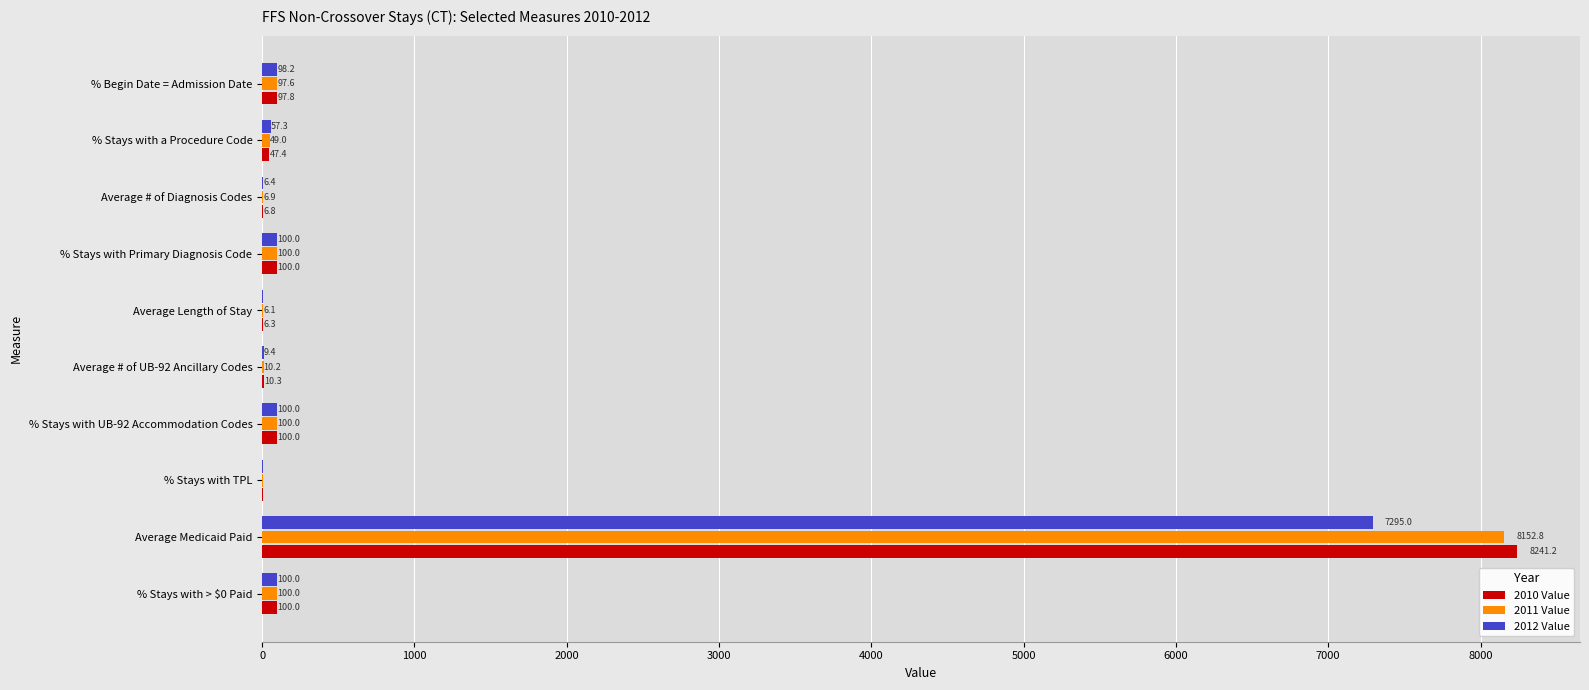

Count the number of categories in the chart.

10